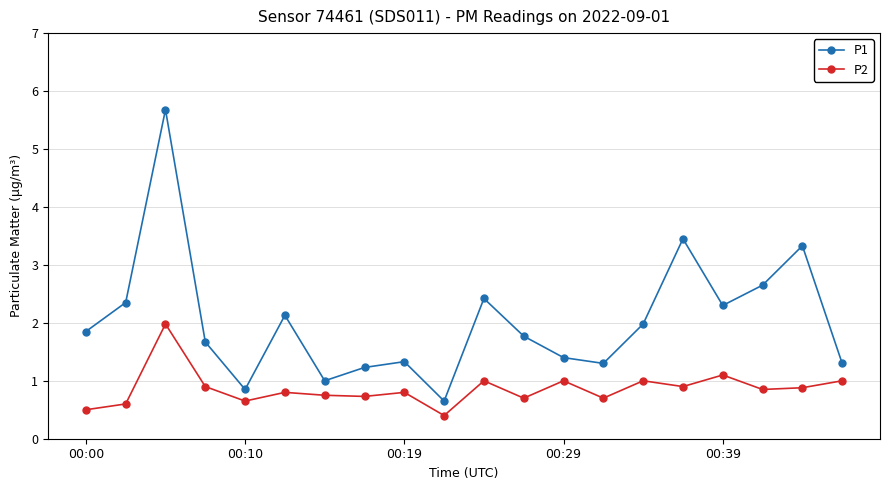

What are all the series names shown in the legend?

P1, P2